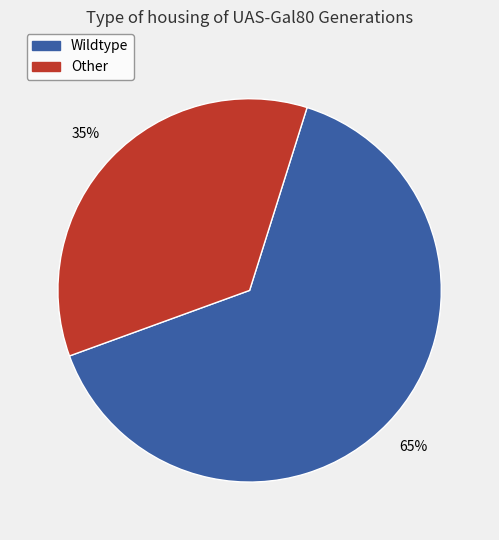

Which category has the biggest portion of the pie?

Wildtype